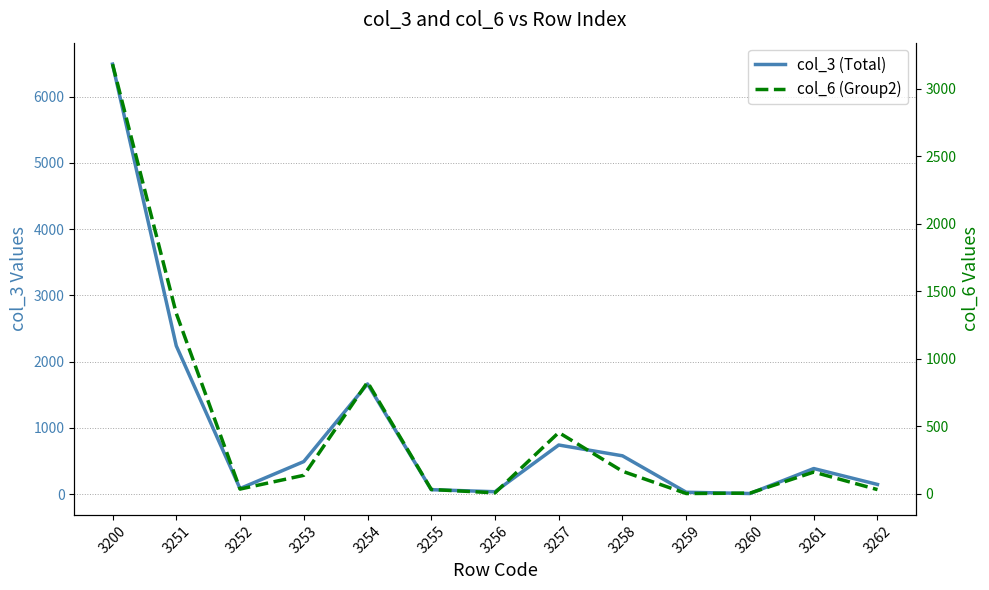

Where is col_6 (Group2) nearest to the value 1592?

3251